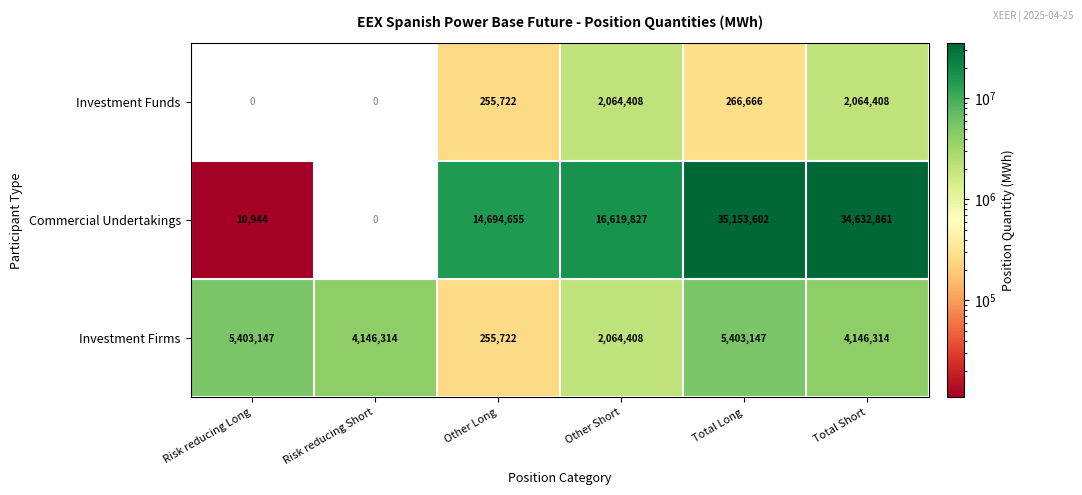

Is the value of Investment Funds at Total Short greater than the value of Investment Firms at Total Long?

No